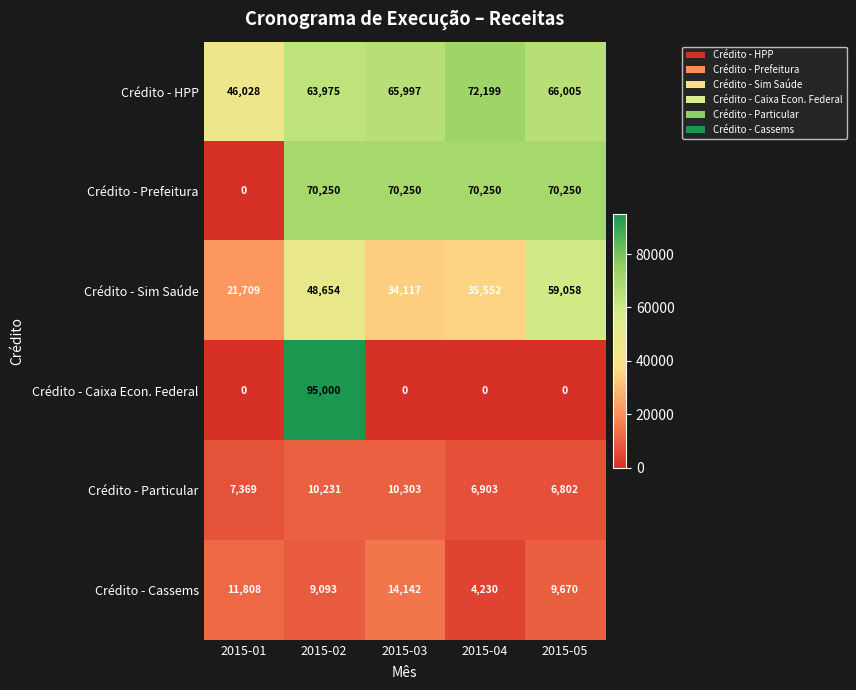

The Crédito - Sim Saúde series shows 21709 at 2015-01. True or false?

True